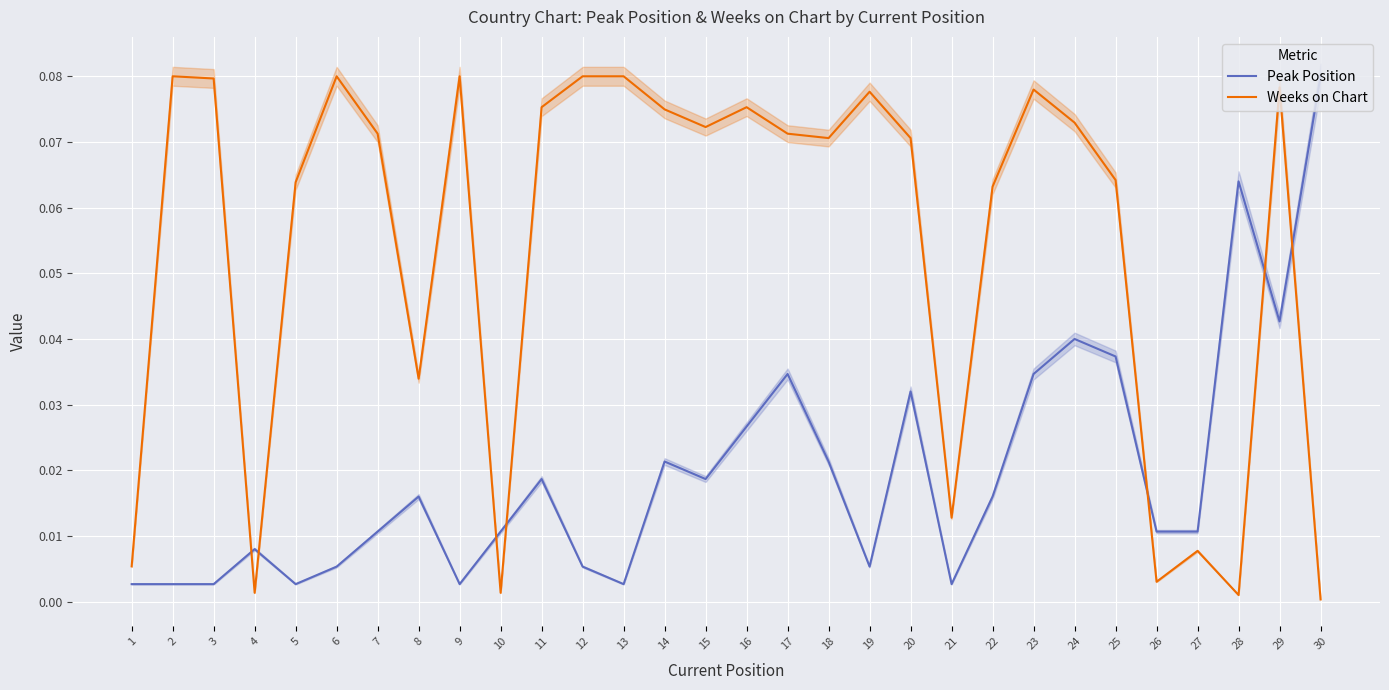

Which series has the widest spread of values?

Weeks on Chart